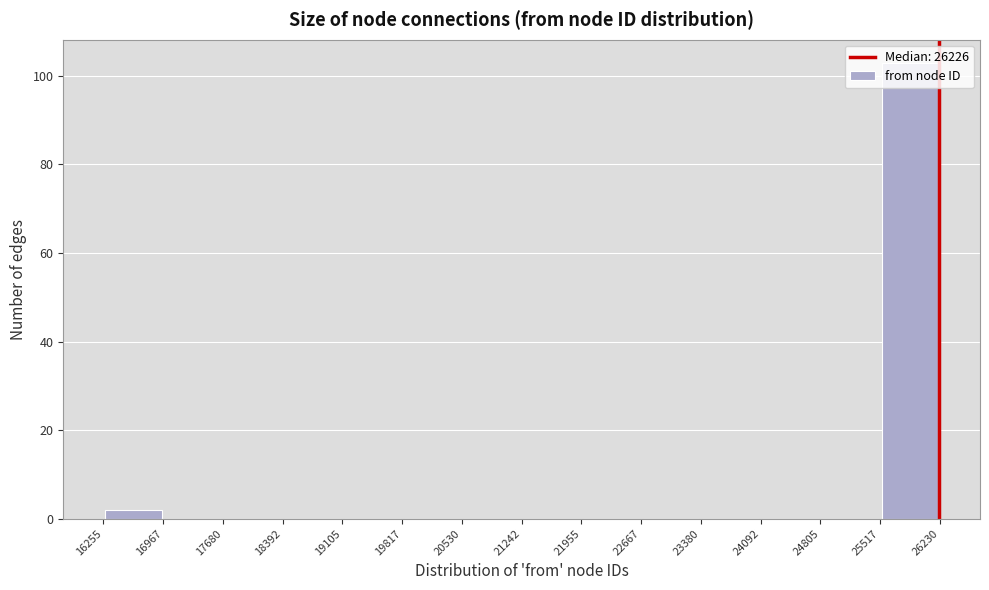

Reading left to right, list every bar in this chart as the range it spans on the x-axis followed by its height. The values are not printed on the chart, so give them approximately, as read against the axis.

16255 to 16967: 2
16967 to 17680: 0
17680 to 18392: 0
18392 to 19105: 0
19105 to 19817: 0
19817 to 20530: 0
20530 to 21242: 0
21242 to 21955: 0
21955 to 22667: 0
22667 to 23380: 0
23380 to 24092: 0
24092 to 24805: 0
24805 to 25517: 0
25517 to 26230: 104